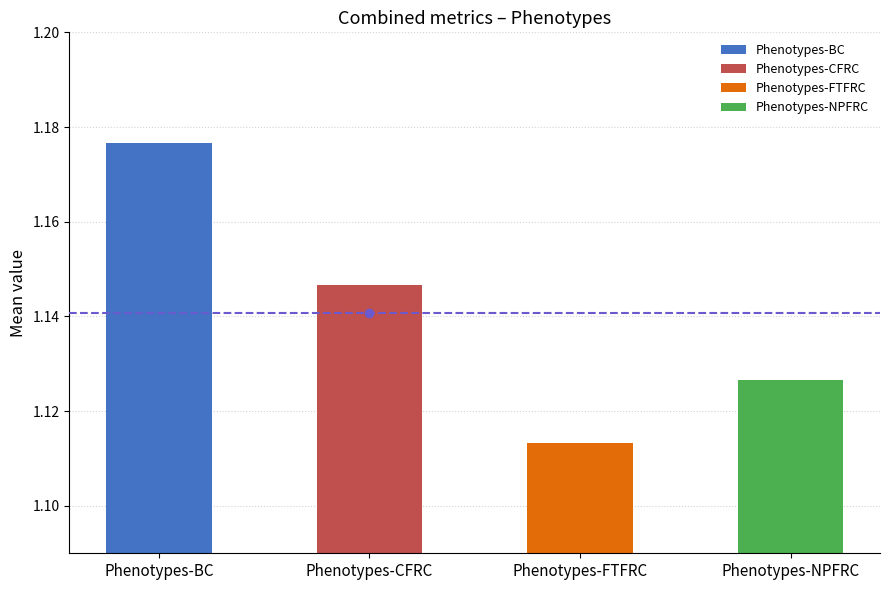

Does the chart contain stacked bars?

No